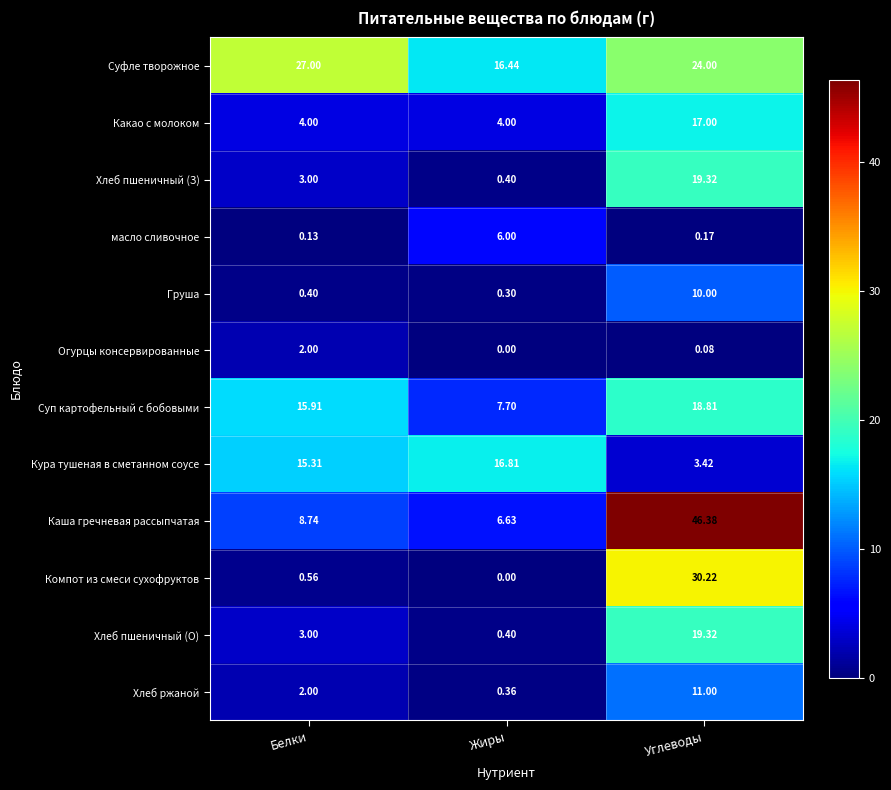

Which series has the largest total across all categories?

Суфле творожное